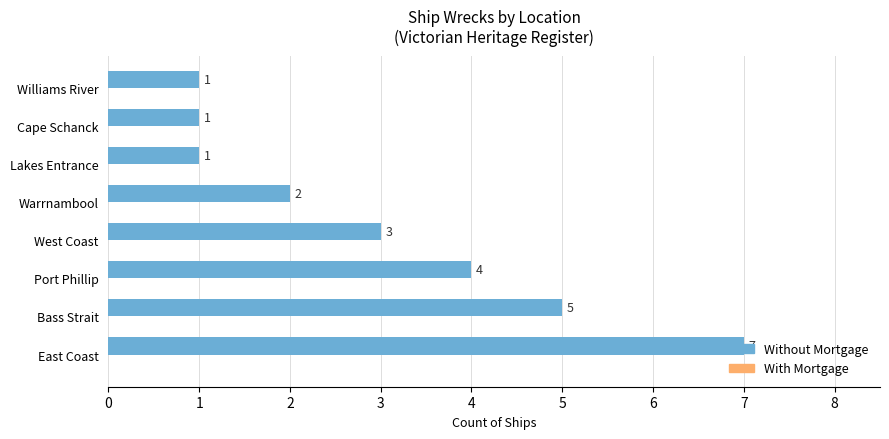

Which series changed the most between Port Phillip and West Coast?

Without Mortgage